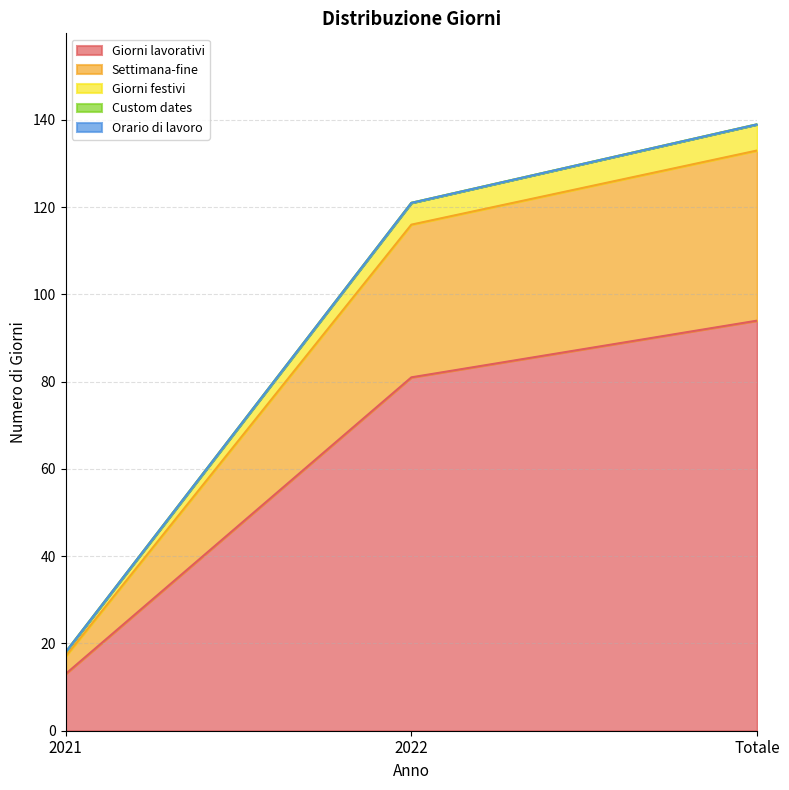

At which label does Giorni festivi first exceed 121?

Totale